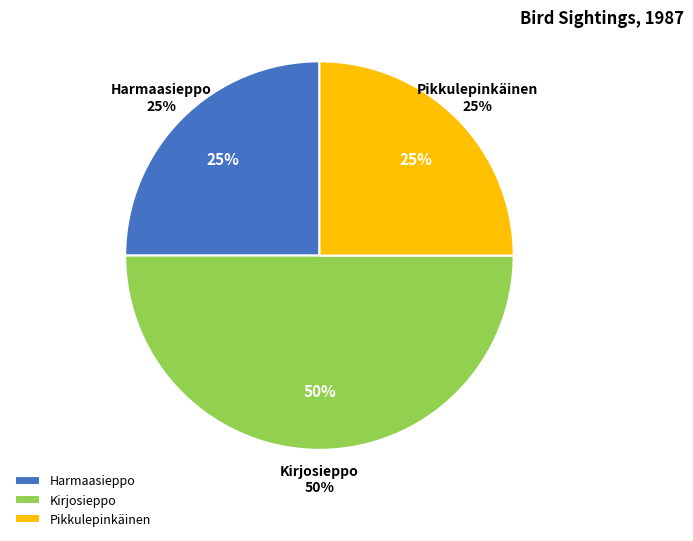

Which slice is the smallest?

Harmaasieppo